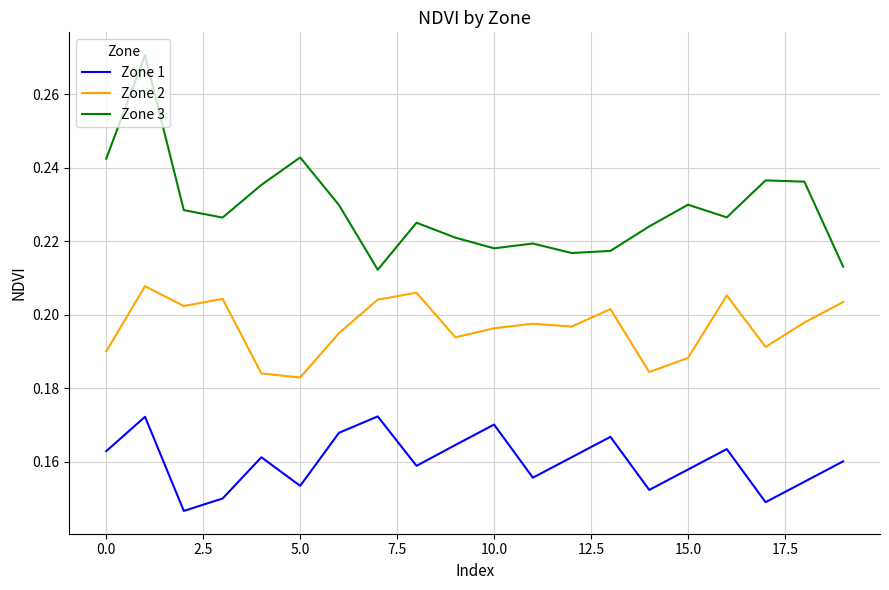

True or false: Zone 1 and Zone 3 intersect in this chart.

False